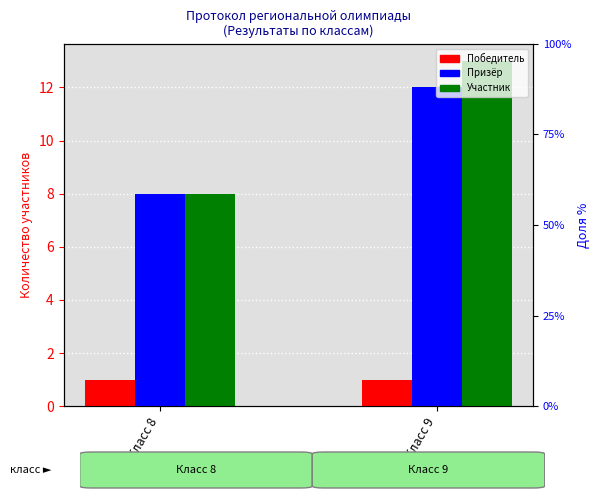

What is the sum of the Участник values at Класс 8 and Класс 9?

21